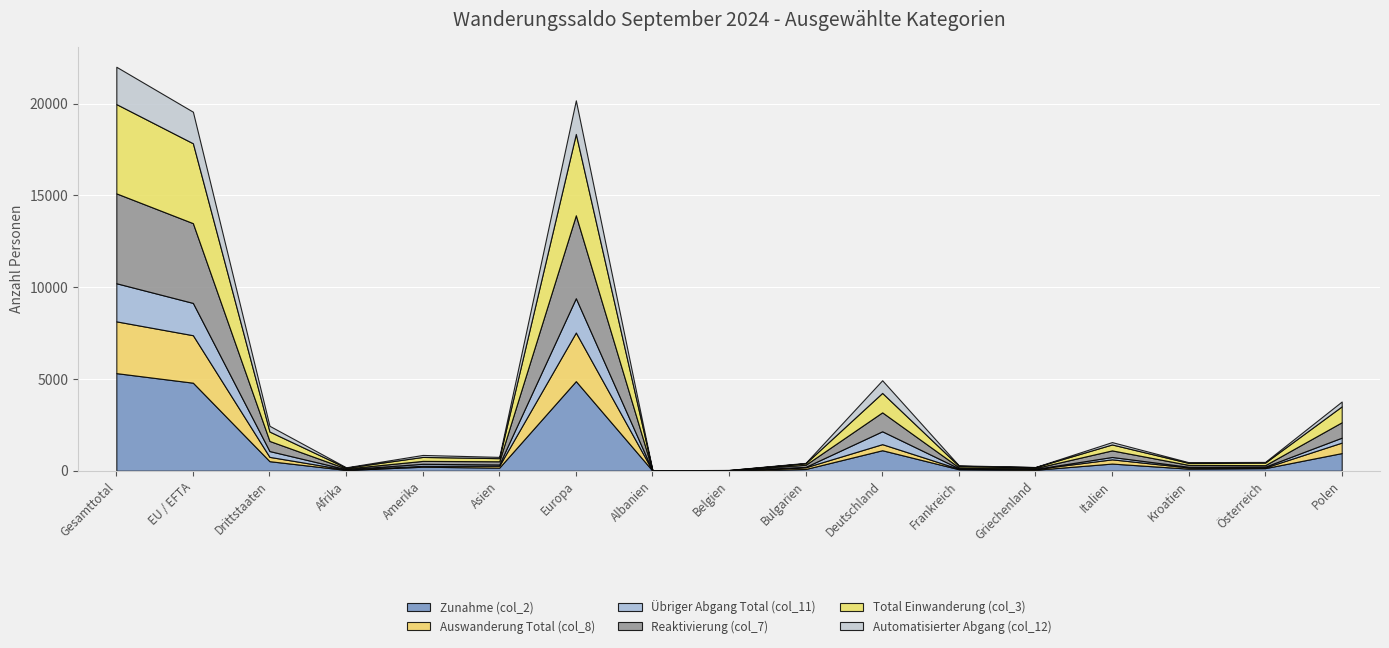

Reading left to right, list all the values displayed in this chart.

Zunahme (col_2): Gesamttotal=5317	EU / EFTA=4796	Drittstaaten=521	Afrika=42	Amerika=218	Asien=169	Europa=4882	Albanien=6	Belgien=10	Bulgarien=95	Deutschland=1117	Frankreich=82	Griechenland=53	Italien=390	Kroatien=114	Österreich=141	Polen=962
Auswanderung Total (col_8): Gesamttotal=2820	EU / EFTA=2586	Drittstaaten=234	Afrika=19	Amerika=50	Asien=101	Europa=2647	Albanien=1	Belgien=3	Bulgarien=93	Deutschland=331	Frankreich=25	Griechenland=39	Italien=230	Kroatien=64	Österreich=35	Polen=570
Übriger Abgang Total (col_11): Gesamttotal=2076	EU / EFTA=1759	Drittstaaten=317	Afrika=22	Amerika=109	Asien=72	Europa=1870	Albanien=4	Belgien=6	Bulgarien=22	Deutschland=701	Frankreich=28	Griechenland=8	Italien=129	Kroatien=39	Österreich=46	Polen=269
Reaktivierung (col_7): Gesamttotal=4896	EU / EFTA=4345	Drittstaaten=551	Afrika=41	Amerika=159	Asien=173	Europa=4517	Albanien=5	Belgien=9	Bulgarien=115	Deutschland=1032	Frankreich=53	Griechenland=47	Italien=359	Kroatien=103	Österreich=81	Polen=839
Total Einwanderung (col_3): Gesamttotal=4864	EU / EFTA=4352	Drittstaaten=512	Afrika=42	Amerika=216	Asien=169	Europa=4431	Albanien=5	Belgien=10	Bulgarien=81	Deutschland=1059	Frankreich=80	Griechenland=49	Italien=323	Kroatien=107	Österreich=138	Polen=867
Automatisierter Abgang (col_12): Gesamttotal=2032	EU / EFTA=1719	Drittstaaten=313	Afrika=21	Amerika=108	Asien=70	Europa=1830	Albanien=4	Belgien=6	Bulgarien=22	Deutschland=689	Frankreich=26	Griechenland=8	Italien=129	Kroatien=39	Österreich=39	Polen=264